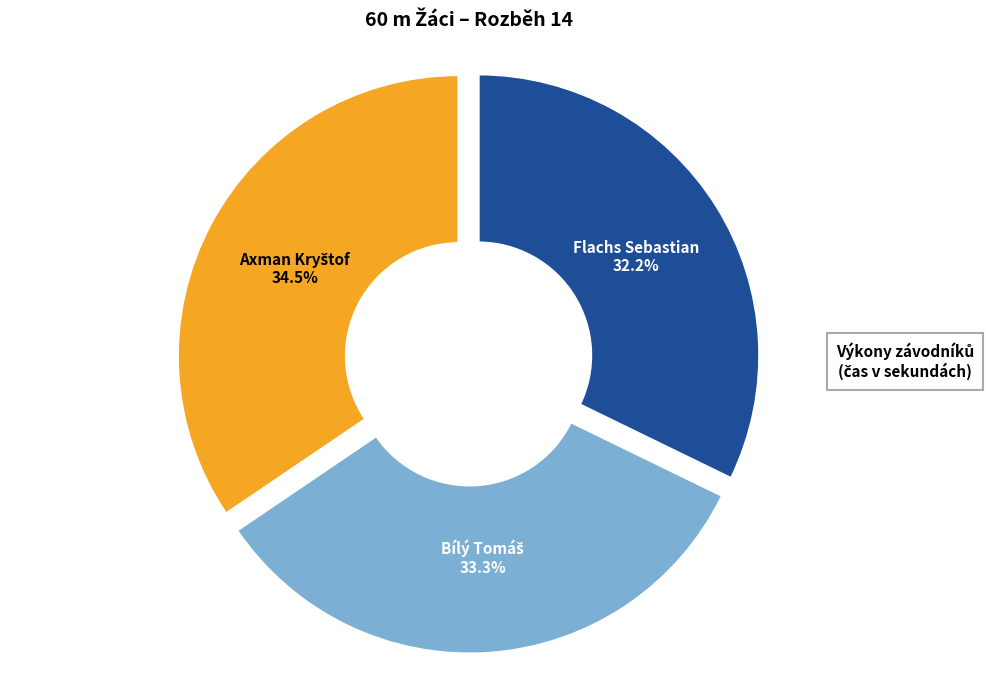

Is there any slice that represents more than half of the pie?

No